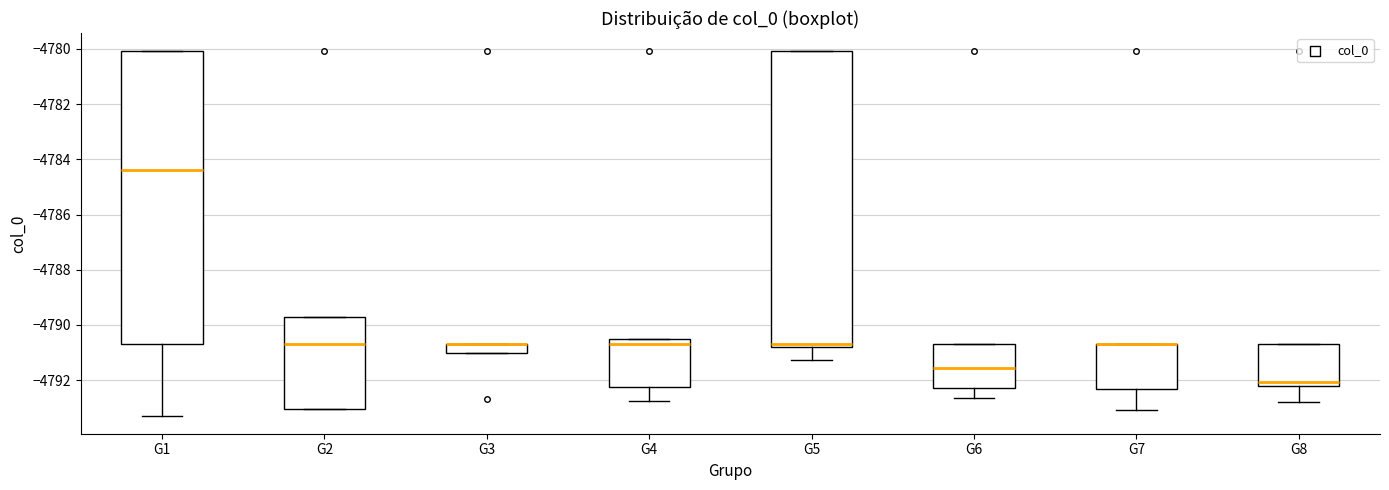

Reading left to right, transcribe this box plot: for each box, give where its median line is, the range the box spans, and where its two whiskers end, as read against the y-axis. The values are not printed on the chart, so give them approximately, as read against the axis.

G1: median -4784.4, box -4790.8 to -4780.0, whiskers -4793.2 to -4780.0
G2: median -4790.8, box -4793.0 to -4789.8, whiskers -4793.0 to -4789.8
G3: median -4790.8 (drawn on the box's upper edge), box -4791.0 to -4790.8, whiskers -4791.0 to -4790.8
G4: median -4790.8, box -4792.2 to -4790.6, whiskers -4792.8 to -4790.6
G5: median -4790.8 (just above the box's lower edge), box -4790.8 to -4780.0, whiskers -4791.2 to -4780.0
G6: median -4791.6, box -4792.2 to -4790.8, whiskers -4792.6 to -4790.8
G7: median -4790.8 (drawn on the box's upper edge), box -4792.4 to -4790.8, whiskers -4793.0 to -4790.8
G8: median -4792.0, box -4792.2 to -4790.8, whiskers -4792.8 to -4790.8